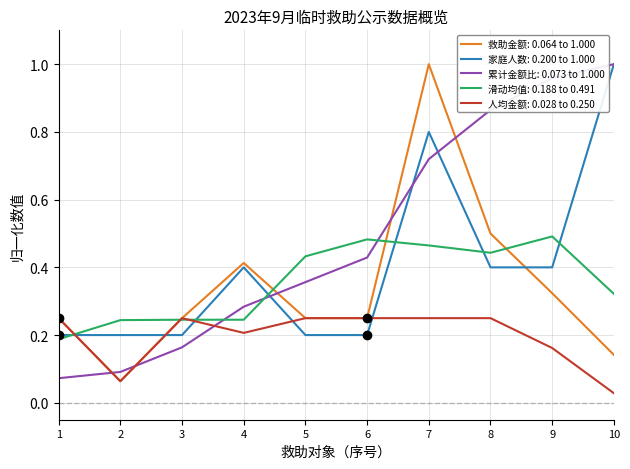

The value of 累计金额比: 0.073 to 1.000 at 6 is 0.4. True or false?

True